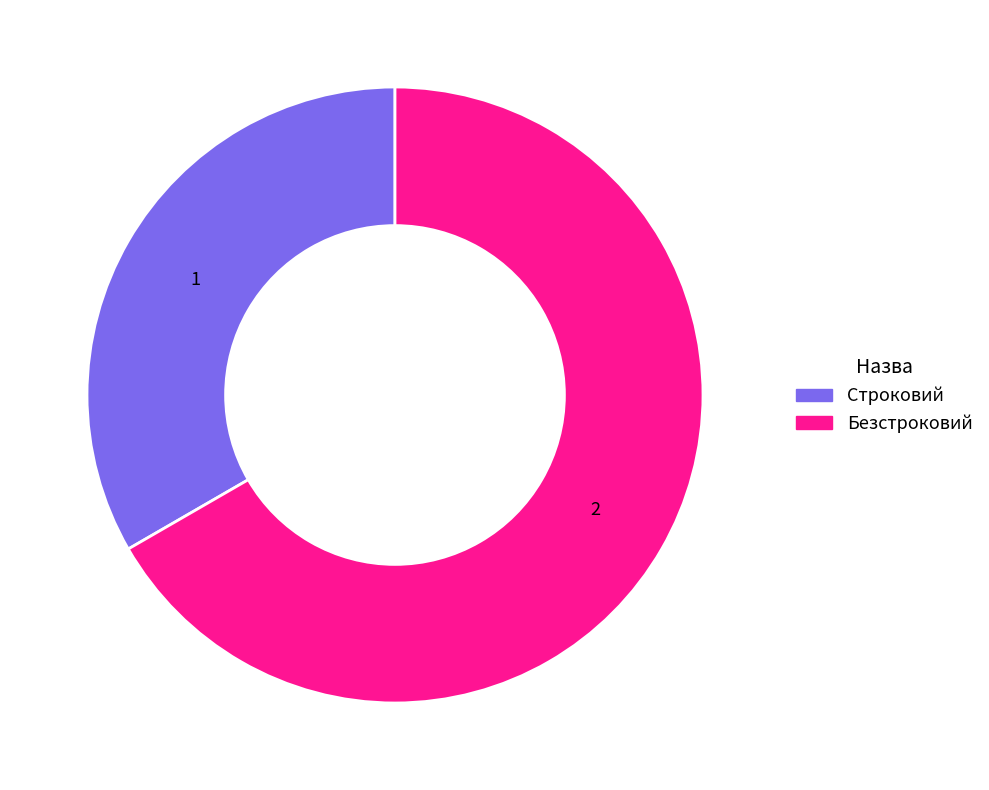

Combined, do Строковий and Безстроковий account for over 50%?

Yes